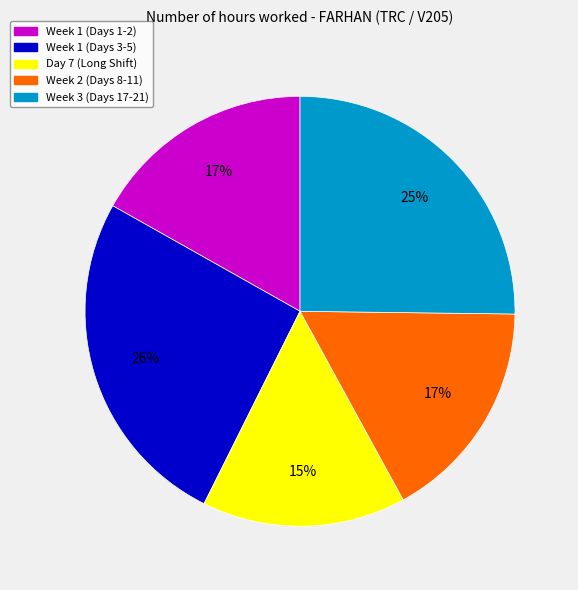

Approximately how many times larger is the value at Week 3 (Days 17-21) compared to Week 2 (Days 8-11)?

1.5